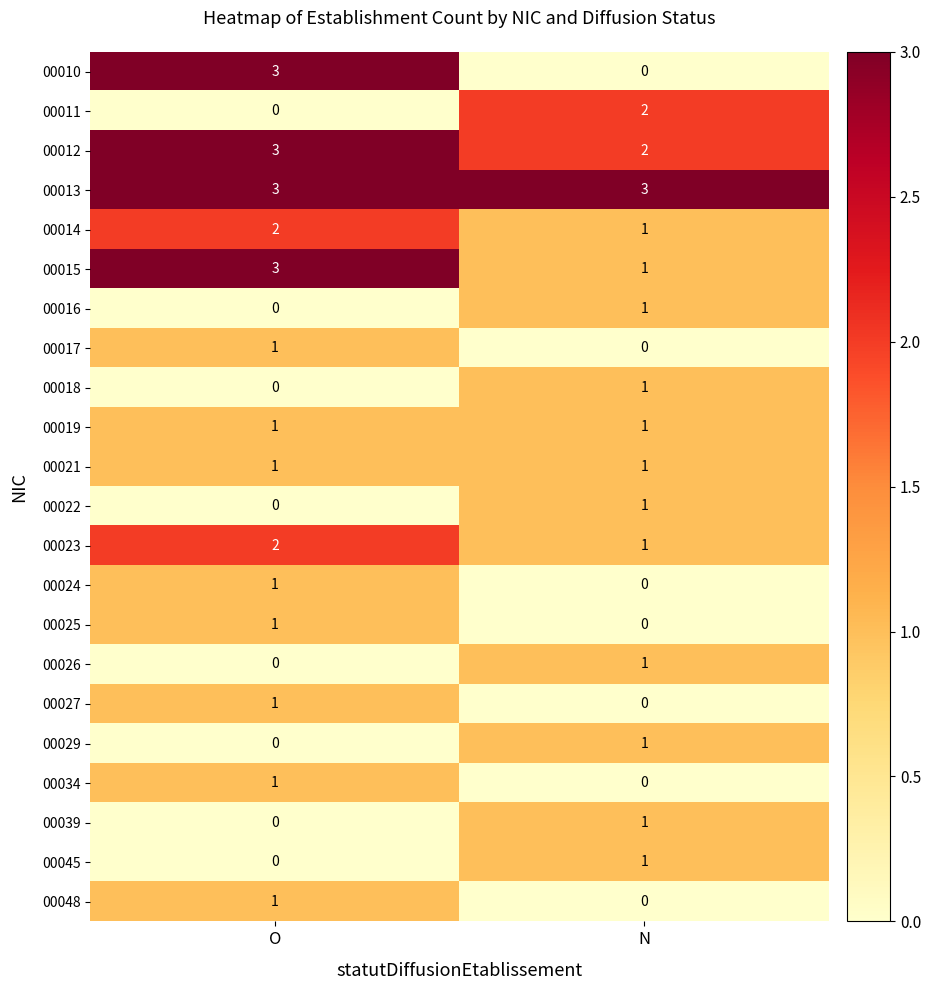

Between O and N, which series saw the biggest shift?

00010